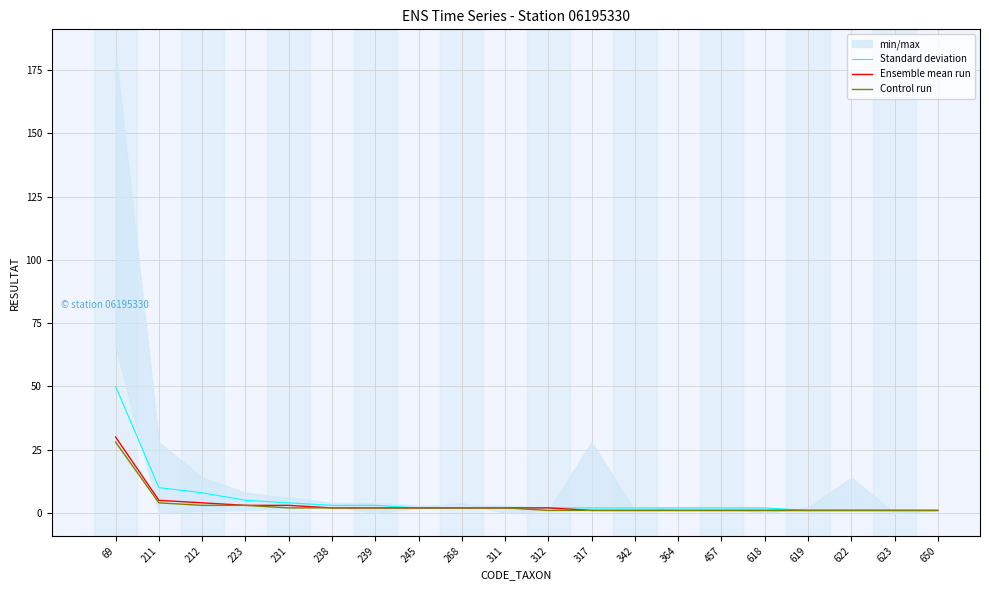

Reading left to right, extract all data points from this chart.

Standard deviation: 69=50	211=10	212=8	223=5	231=4	238=3	239=3	245=2	268=2	311=2	312=2	317=2	342=2	364=2	457=2	618=2	619=1	622=1	623=1	650=1
Ensemble mean run: 69=30	211=5	212=4	223=3	231=3	238=2	239=2	245=2	268=2	311=2	312=2	317=1	342=1	364=1	457=1	618=1	619=1	622=1	623=1	650=1
Control run: 69=28	211=4	212=3	223=3	231=2	238=2	239=2	245=2	268=2	311=2	312=1	317=1	342=1	364=1	457=1	618=1	619=1	622=1	623=1	650=1